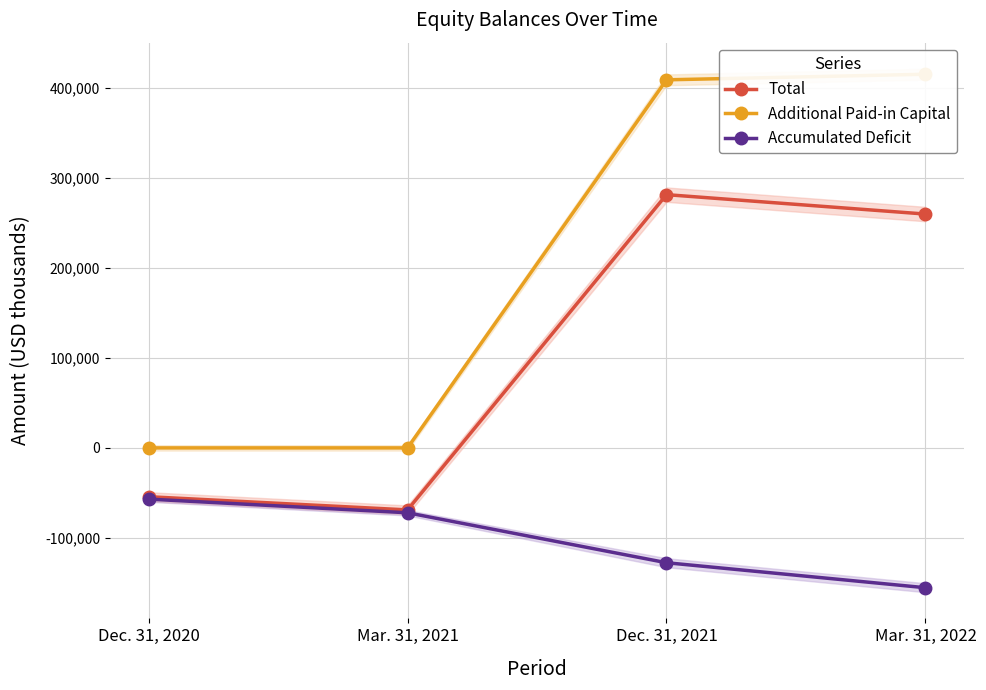

Which has a higher value, Dec. 31, 2020 or Mar. 31, 2022?

Mar. 31, 2022